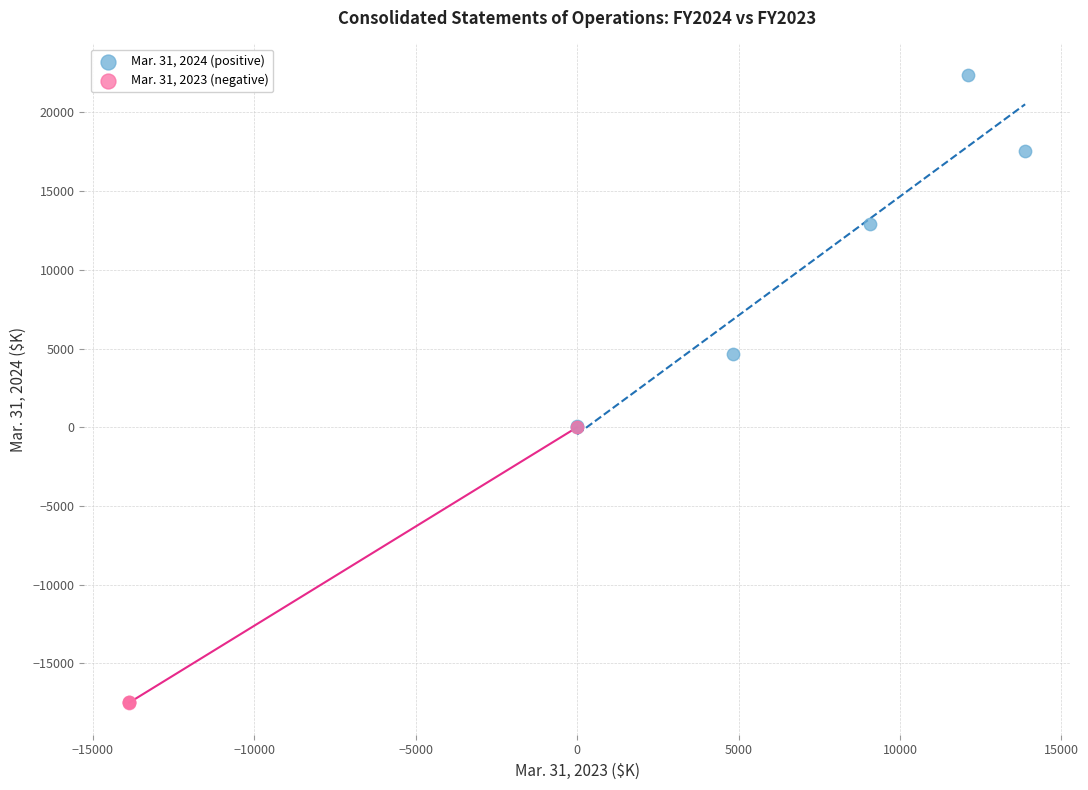

What are all the series names shown in the legend?

Mar. 31, 2024 (positive), Mar. 31, 2023 (negative)